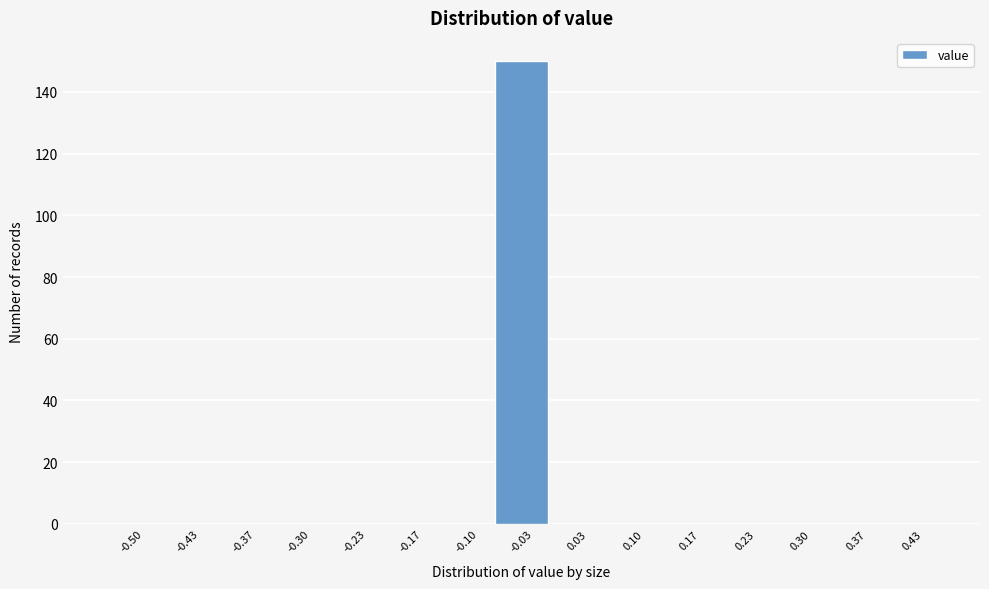

Reading left to right, list all the values displayed in this chart.

-0.50=0	-0.43=0	-0.37=0	-0.30=0	-0.23=0	-0.17=0	-0.10=0	-0.03=150	0.03=0	0.10=0	0.17=0	0.23=0	0.30=0	0.37=0	0.43=0